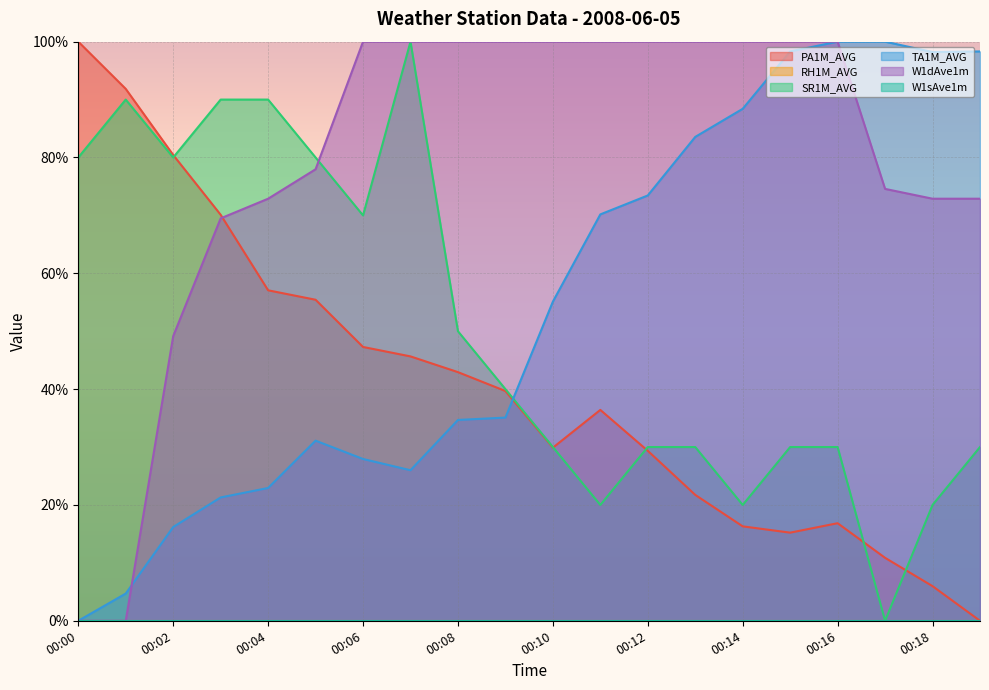

Which series has the largest range (max minus min)?

PA1M_AVG